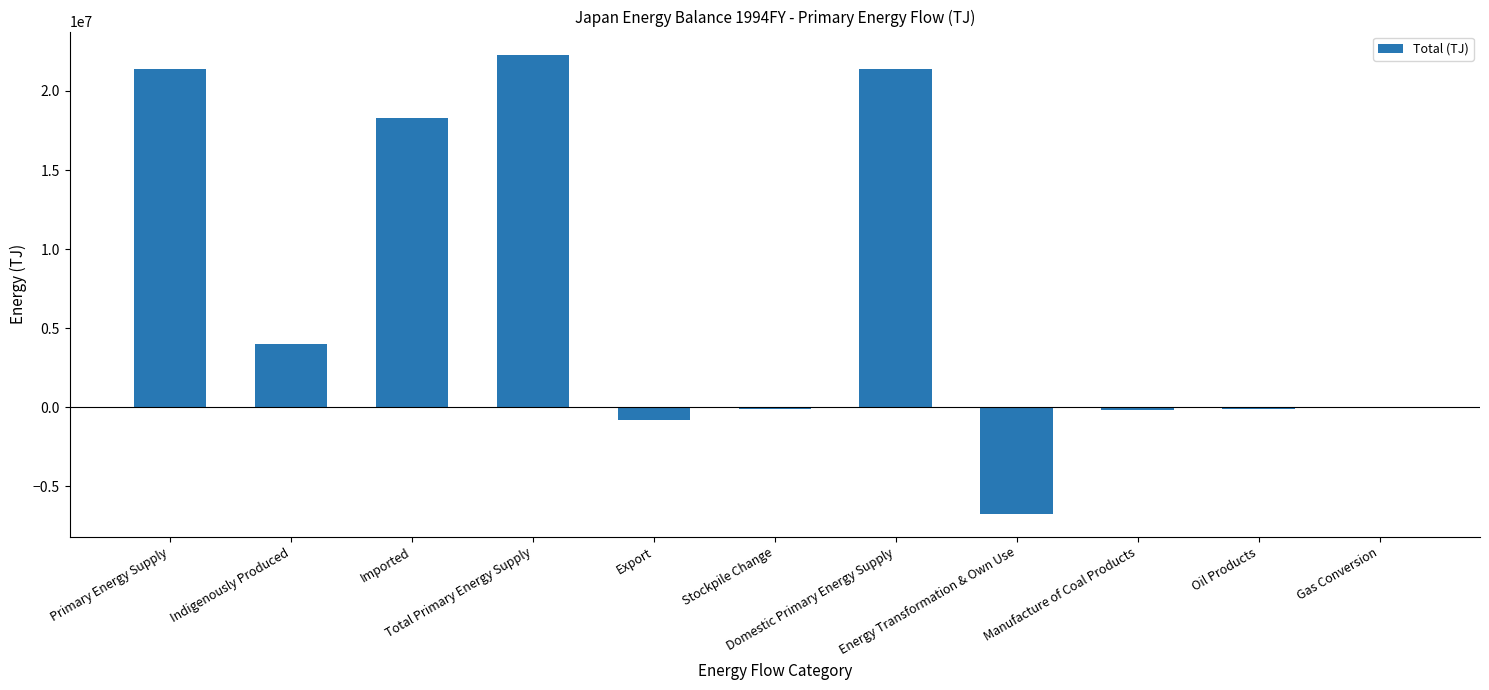

What is the greatest value displayed?

22305742.2